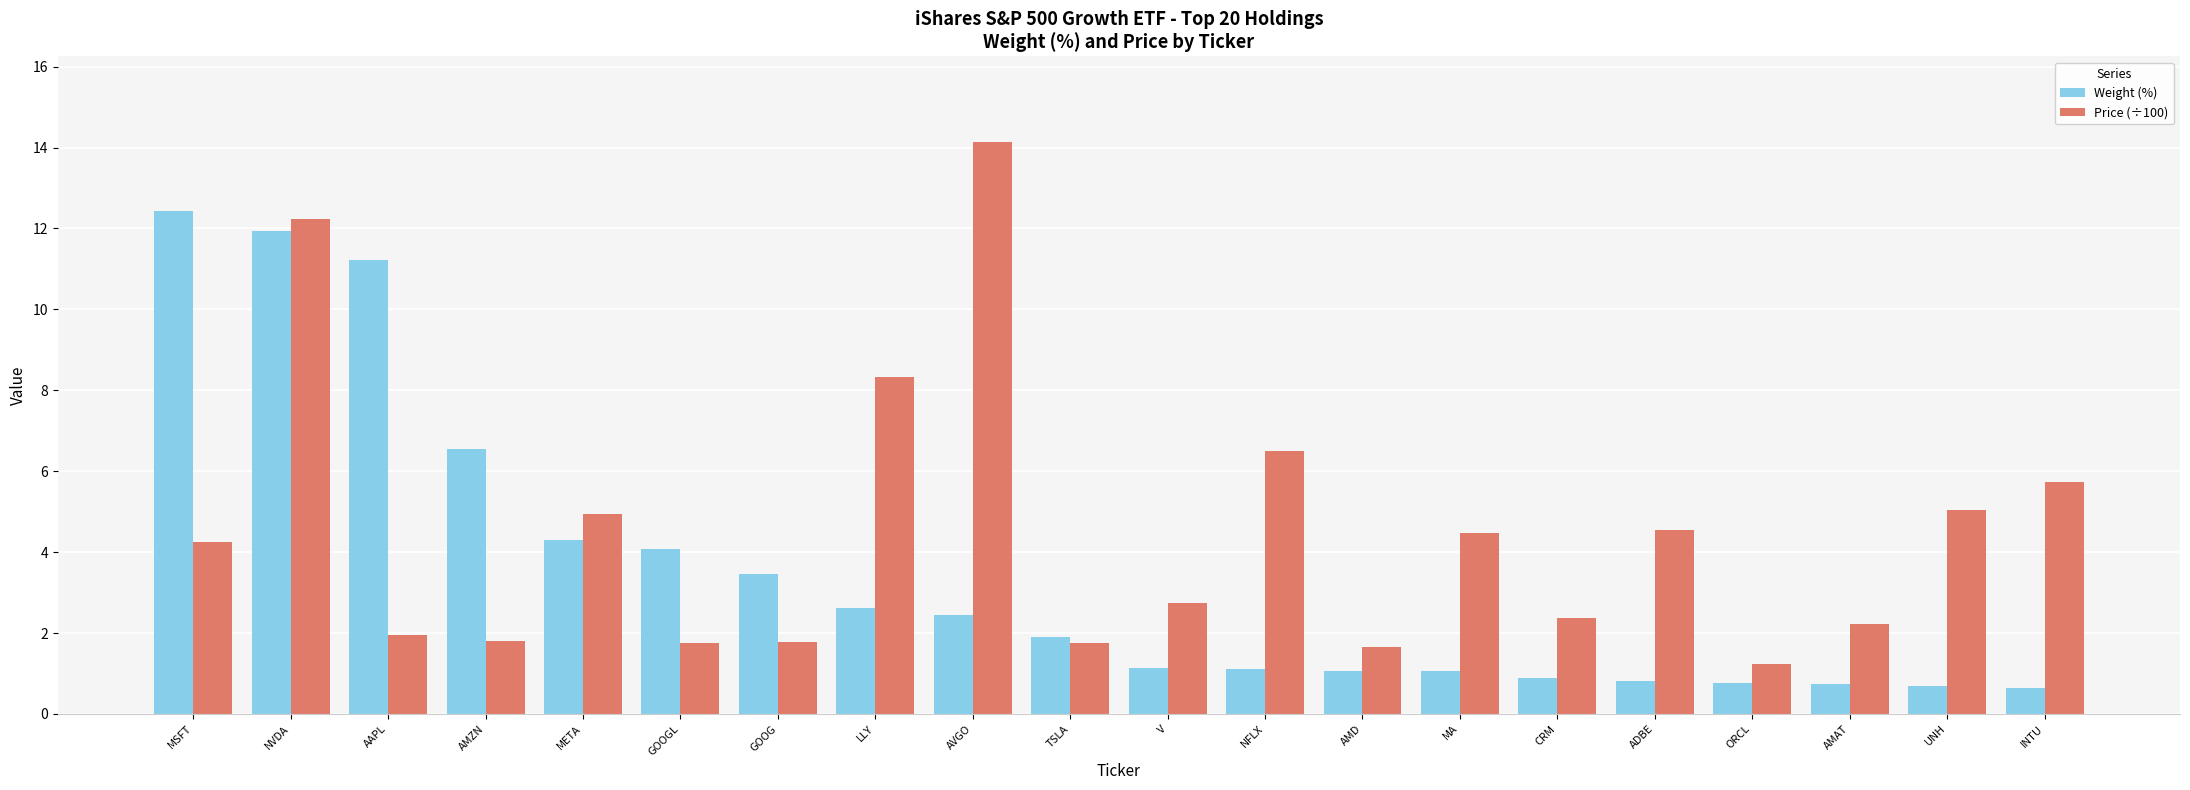

What is the greatest value displayed?

14.1